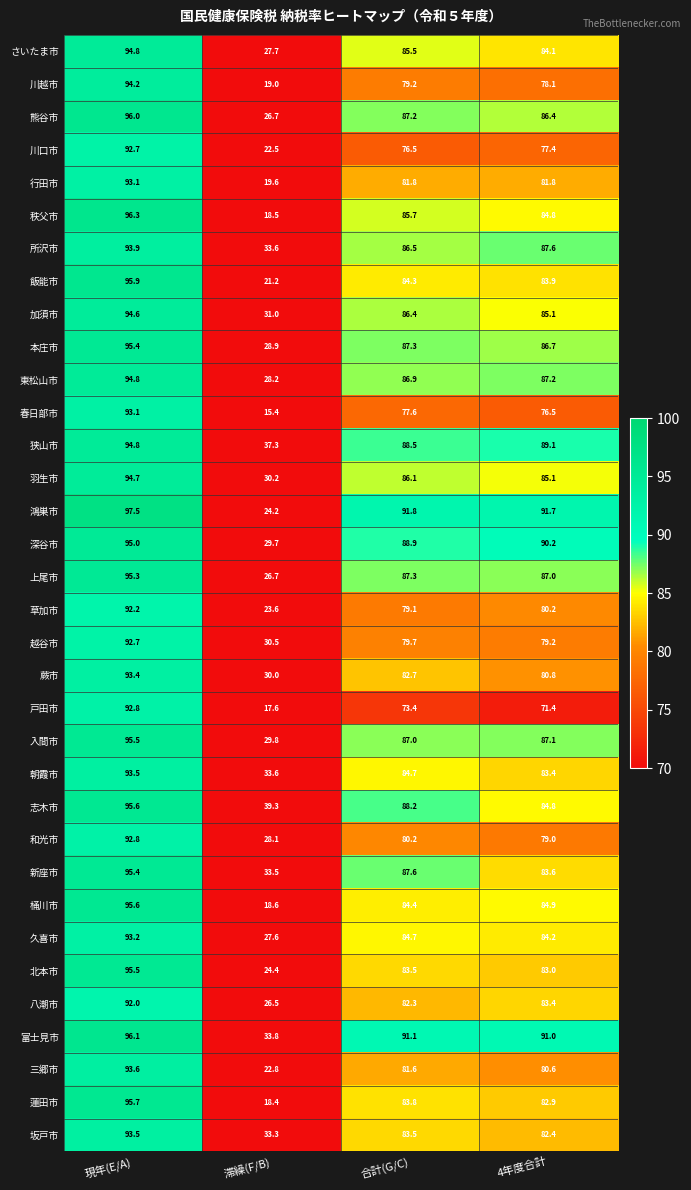

At which category does the chart reach its peak across all series?

現年(E/A)